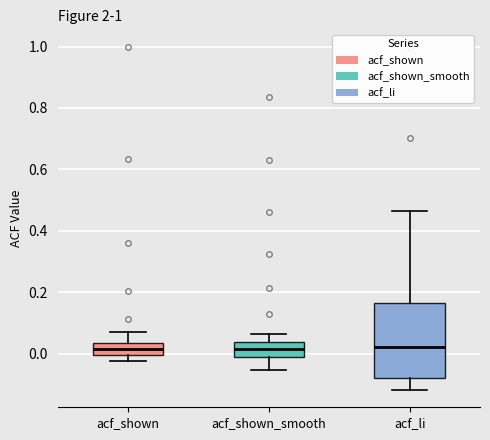

Which box is the tallest, from its lower edge to its upper edge?

acf_li